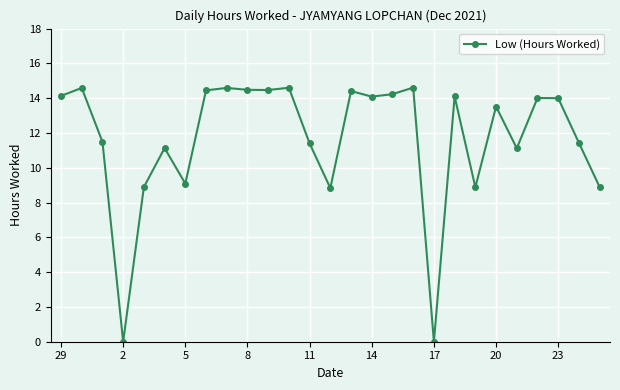

What is the difference between the maximum and second lowest values?

14.6